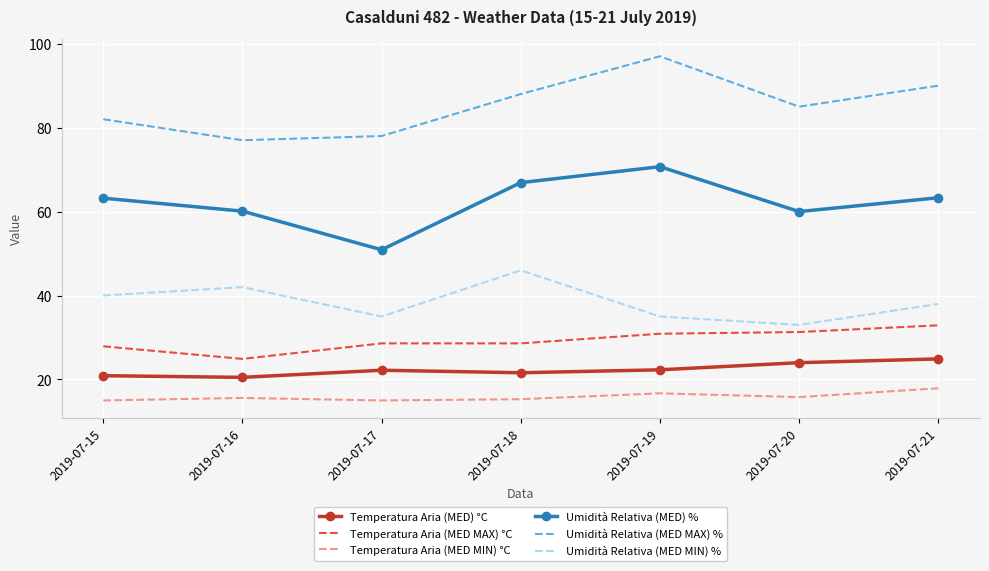

What is the difference between the second highest and minimum values in the Umidità Relativa (MED) % series?

16.0